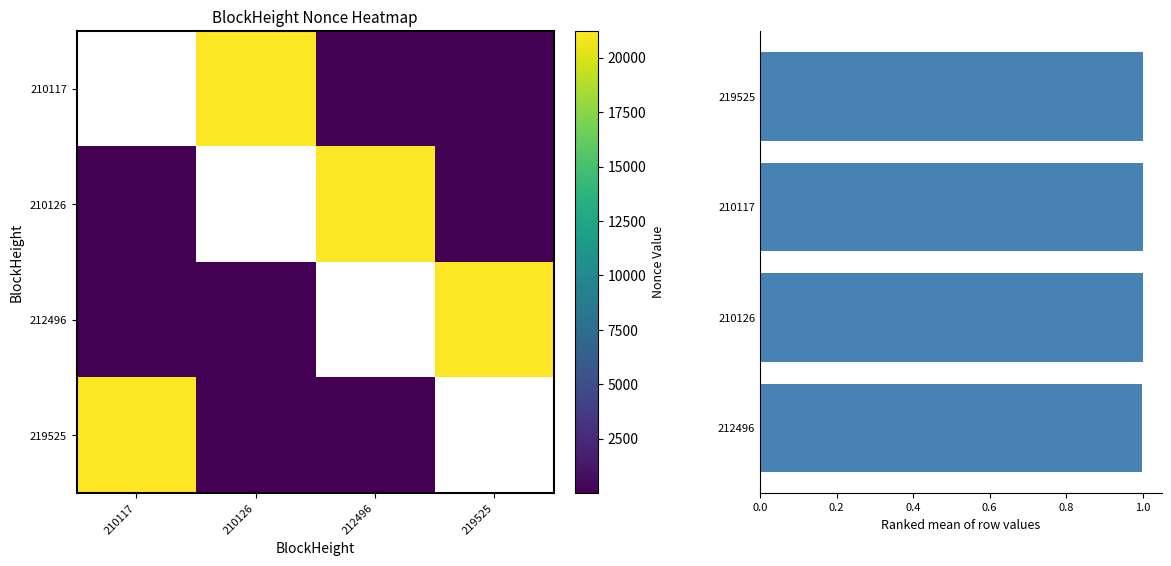

At which category does the chart reach its minimum across all series?

219525